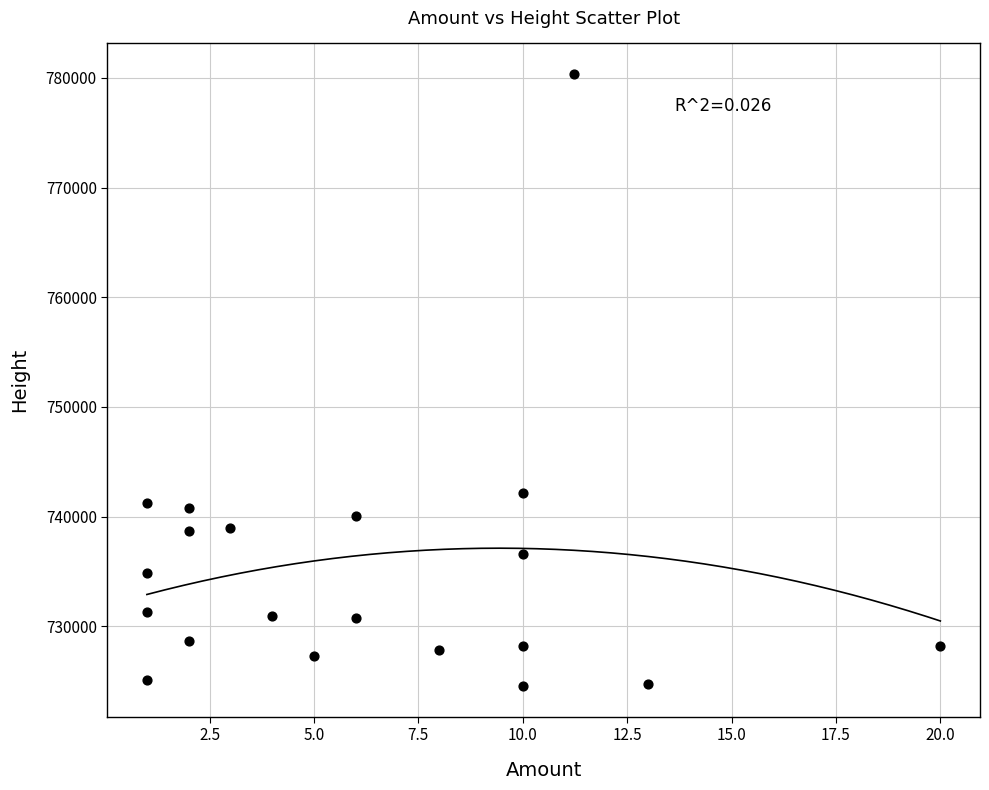

What is the range of Y values (max minus min)?

55812